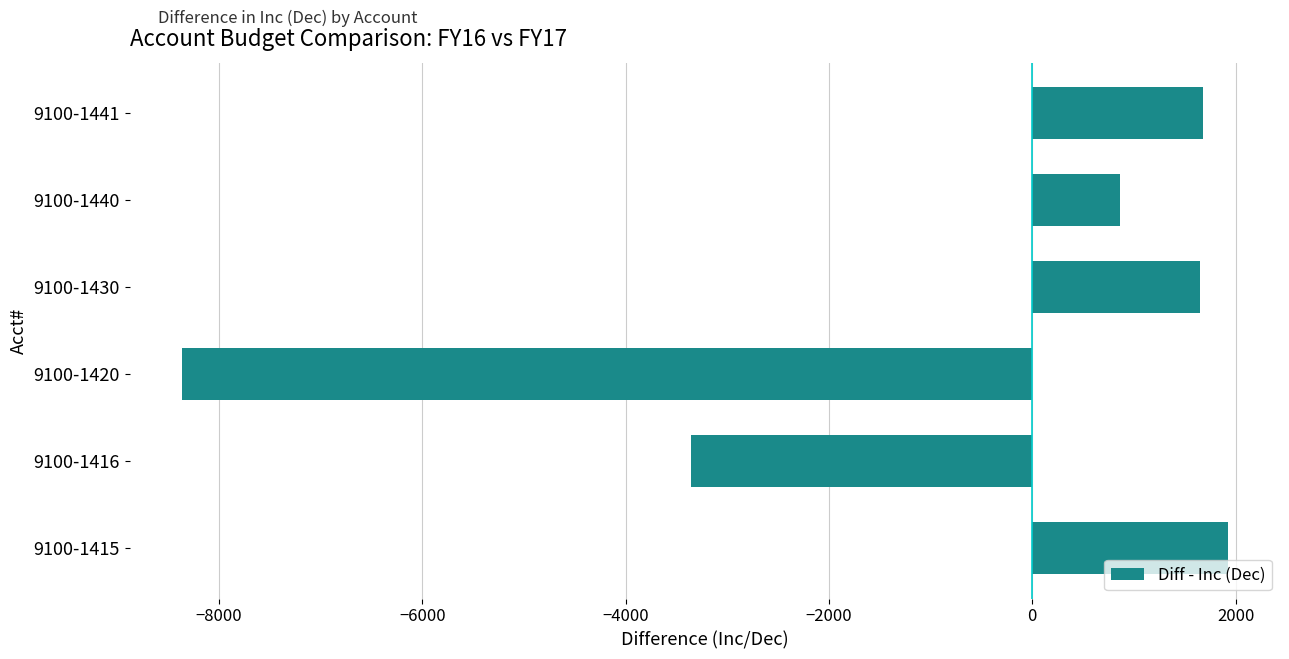

At which label is the value closest to -3220?

9100-1416